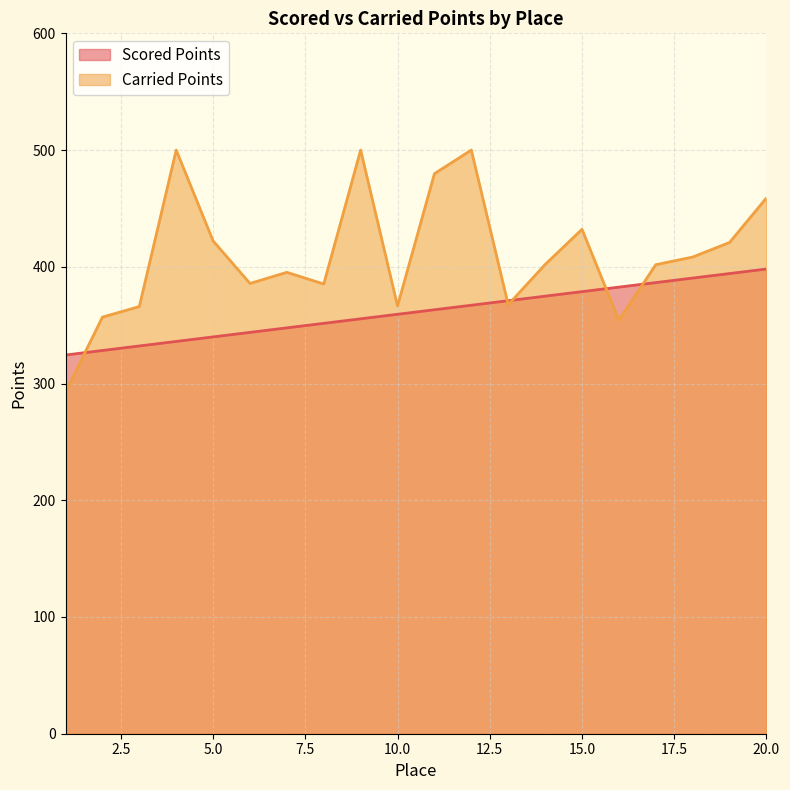

List the series in order of their peak value, highest first.

Carried Points, Scored Points